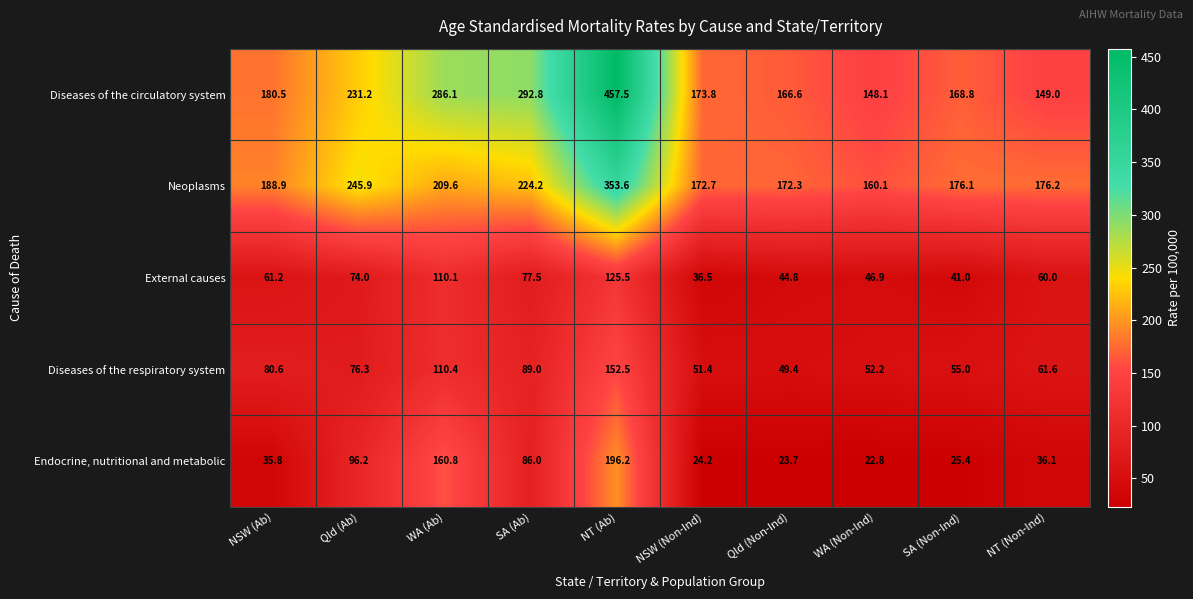

Which label corresponds to the largest value in the chart?

NT (Ab)